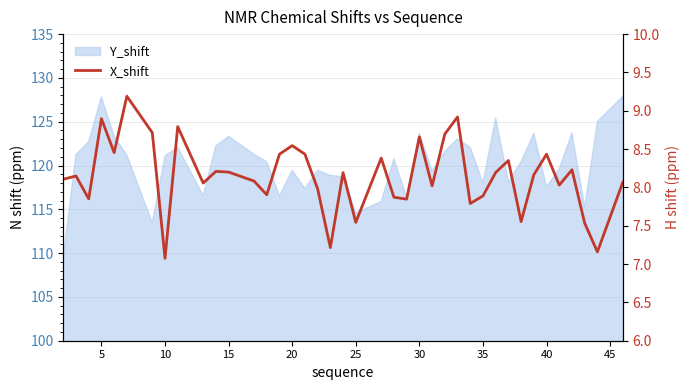

Does the chart have visible grid lines?

Yes